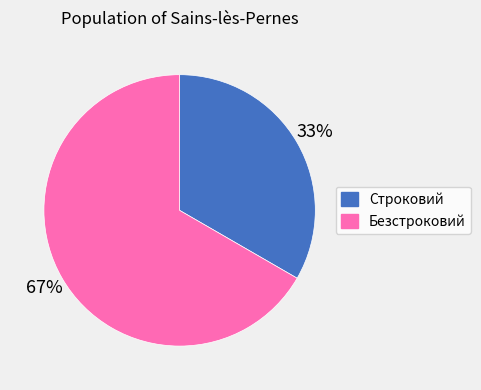

To the nearest percent, what portion does Безстроковий represent?

67%